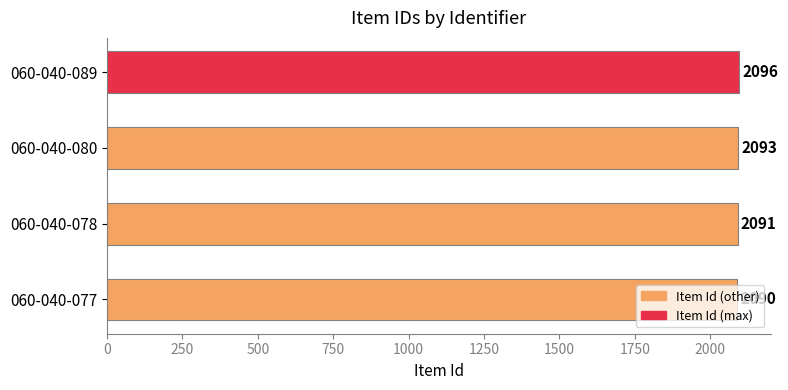

At which label is the value closest to 2093?

060-040-080